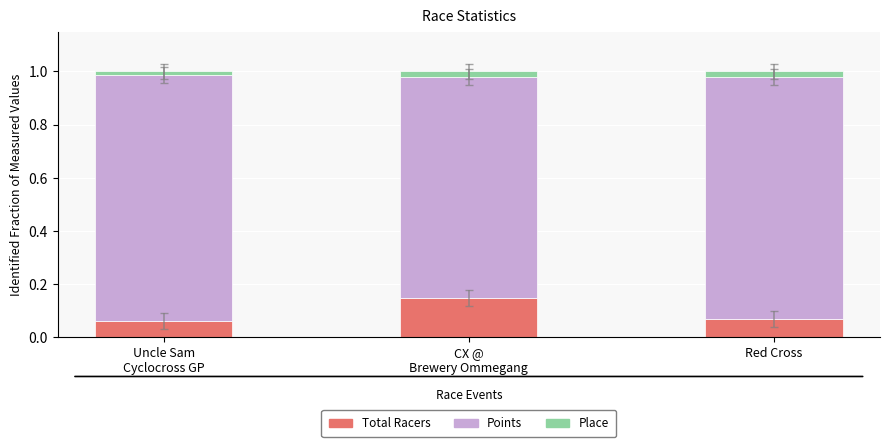

How many Total Racers values are between 0 and 1?

3